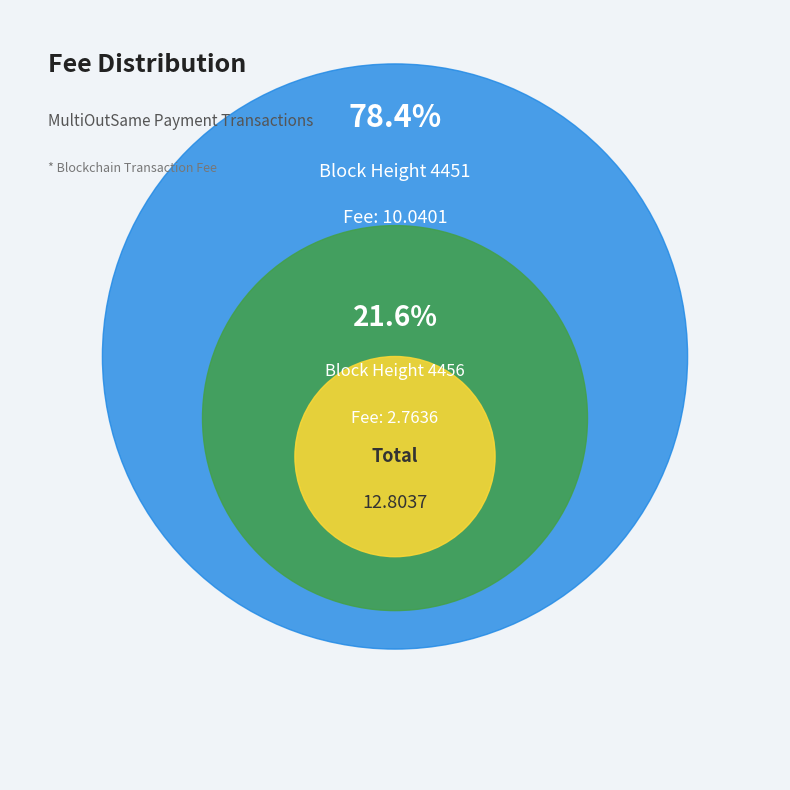

Does 4451 account for over 50% of the chart?

Yes